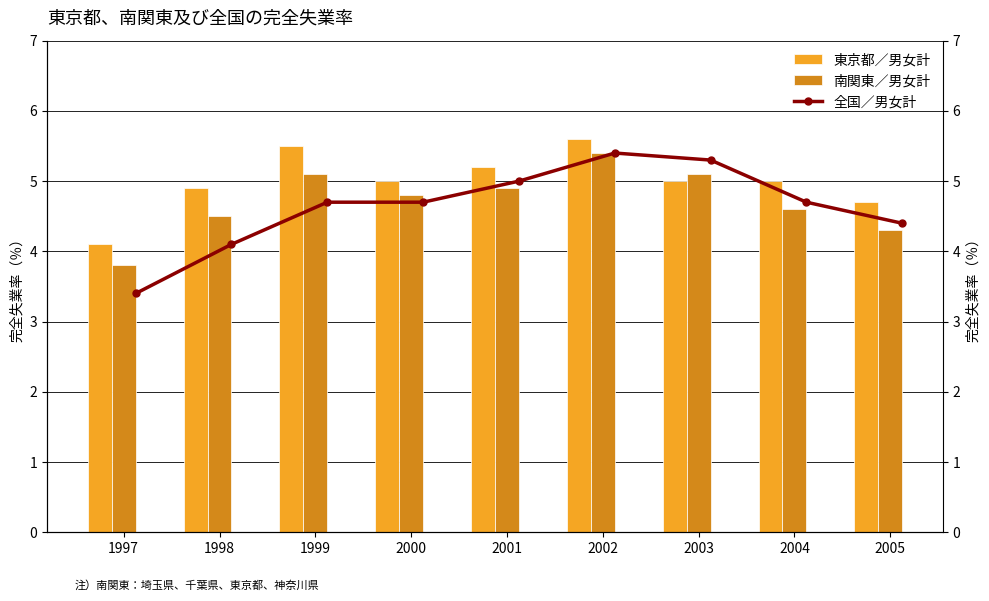

How many values in the 東京都／男女計 series exceed 5?

3